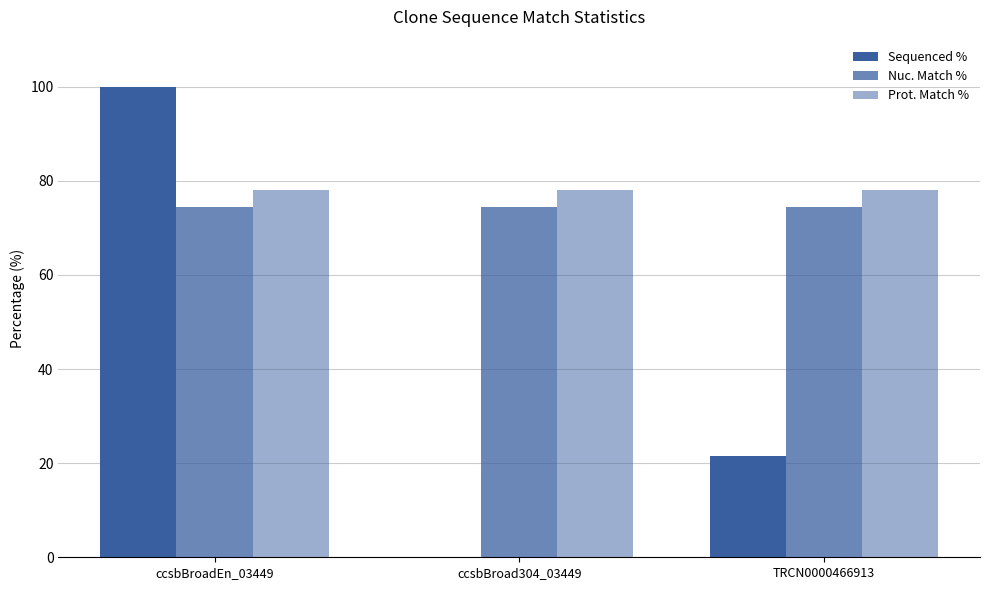

Count the number of data series in this chart.

3